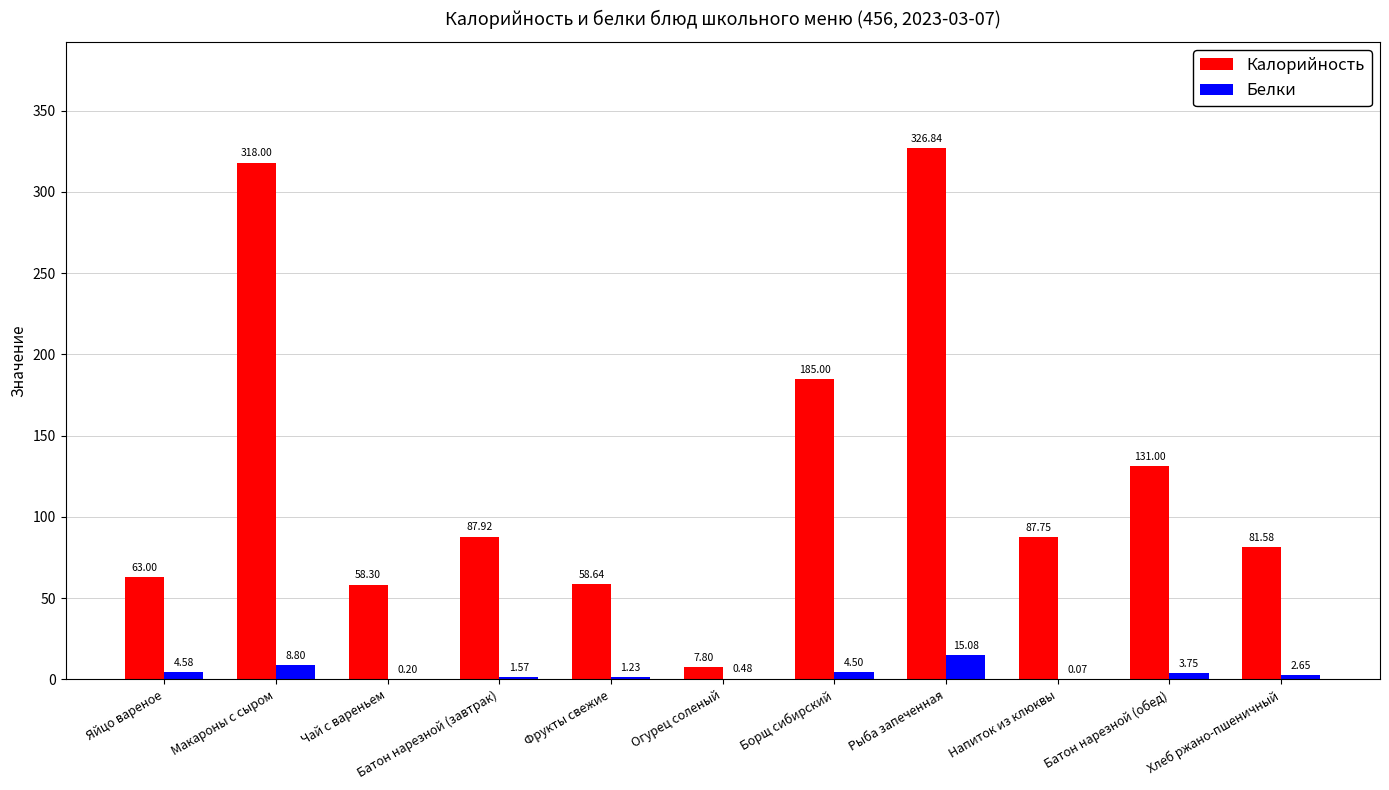

What is the total value across all series at Борщ сибирский?

189.5